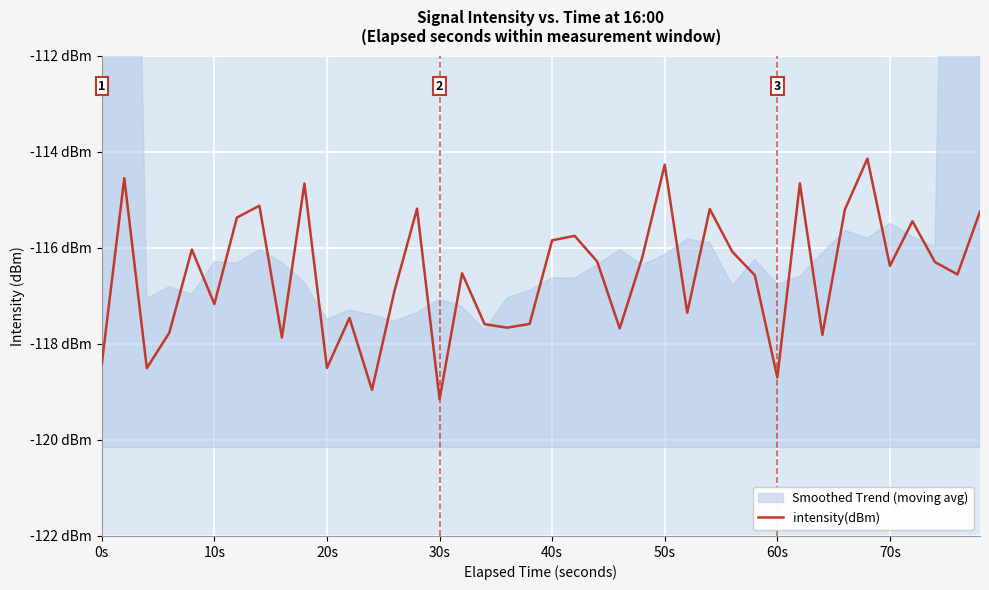

True or false: there are more than 1 points higher than both neighbors.

True